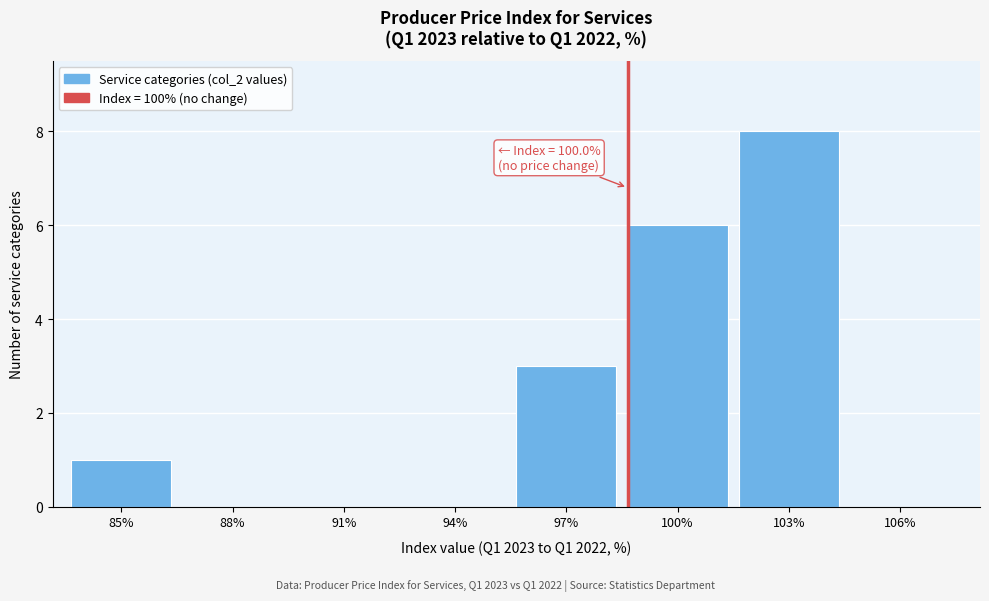

Reading left to right, what are all the values shown in this chart?

85%=1	88%=0	91%=0	94%=0	97%=3	100%=6	103%=8	106%=0